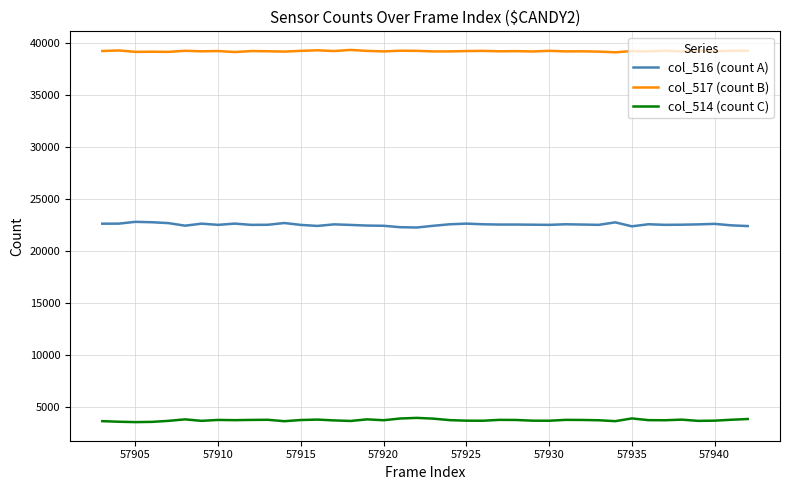

Which series has the largest total across all categories?

col_517 (count B)